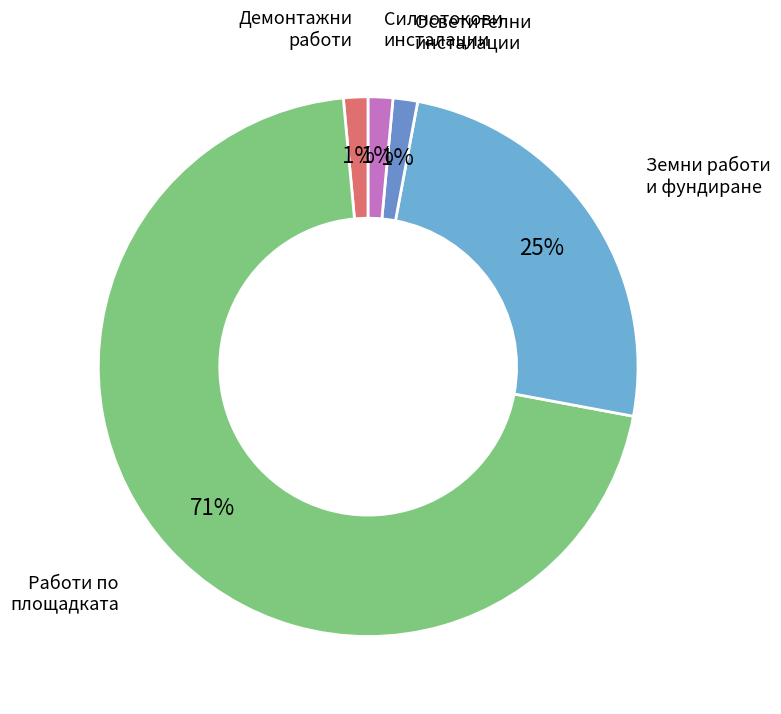

Between Осветителни инсталации and Земни работи и фундиране, which is larger?

Земни работи и фундиране